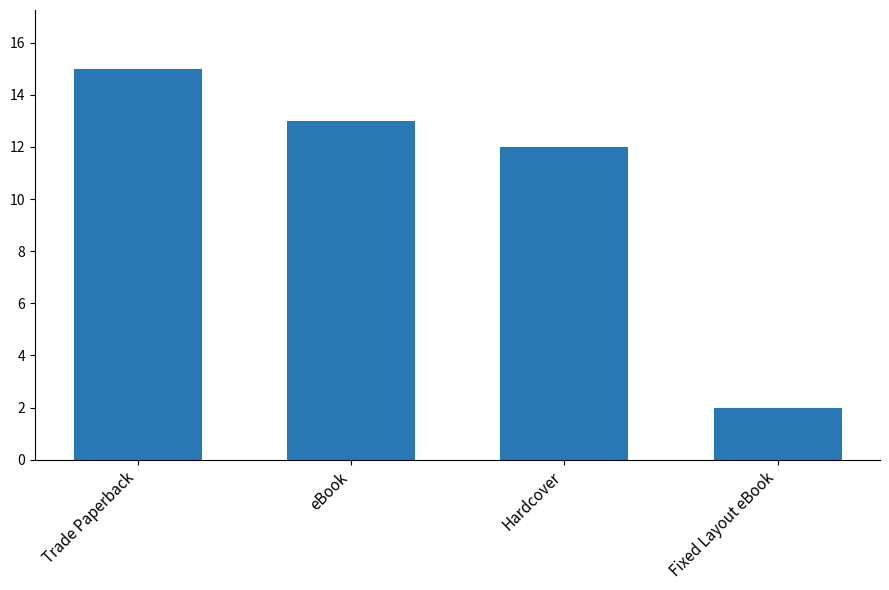

List the labels in order of value, smallest first.

Fixed Layout eBook, Hardcover, eBook, Trade Paperback